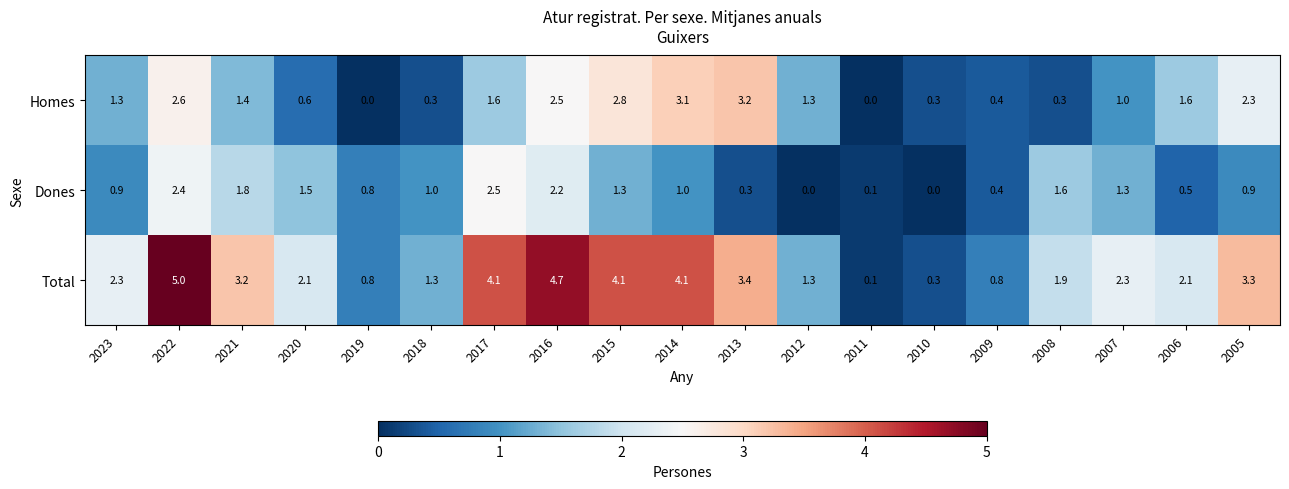

Count the number of data series in this chart.

3